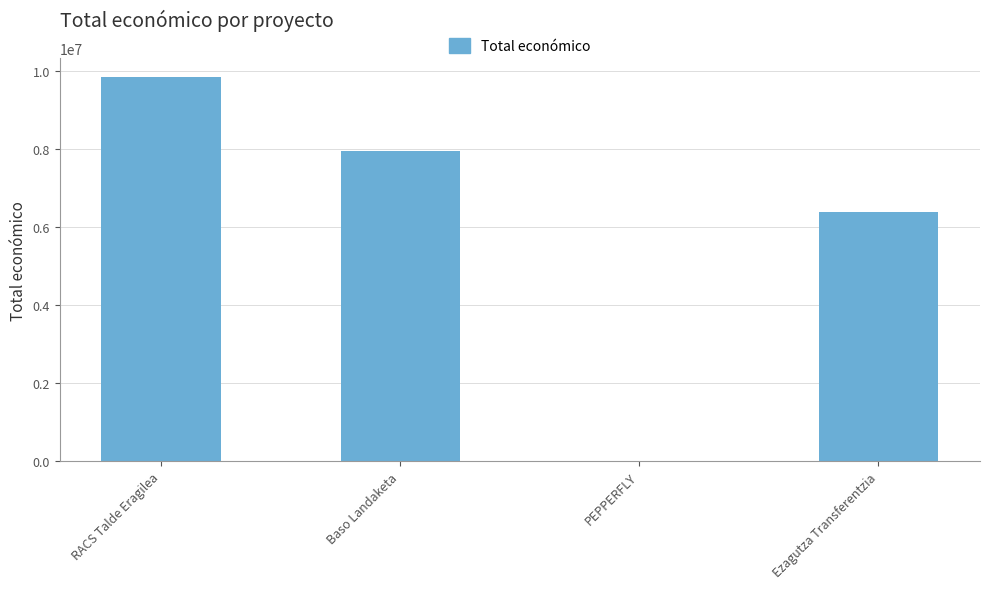

Is it true that the value at RACS Talde Eragilea is 3407952?

False